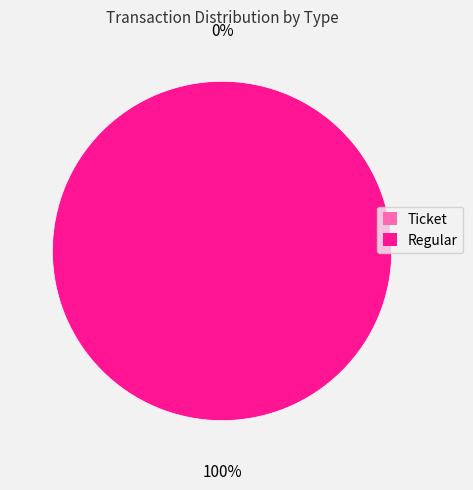

To the nearest percent, what percentage of the pie is Regular?

100%